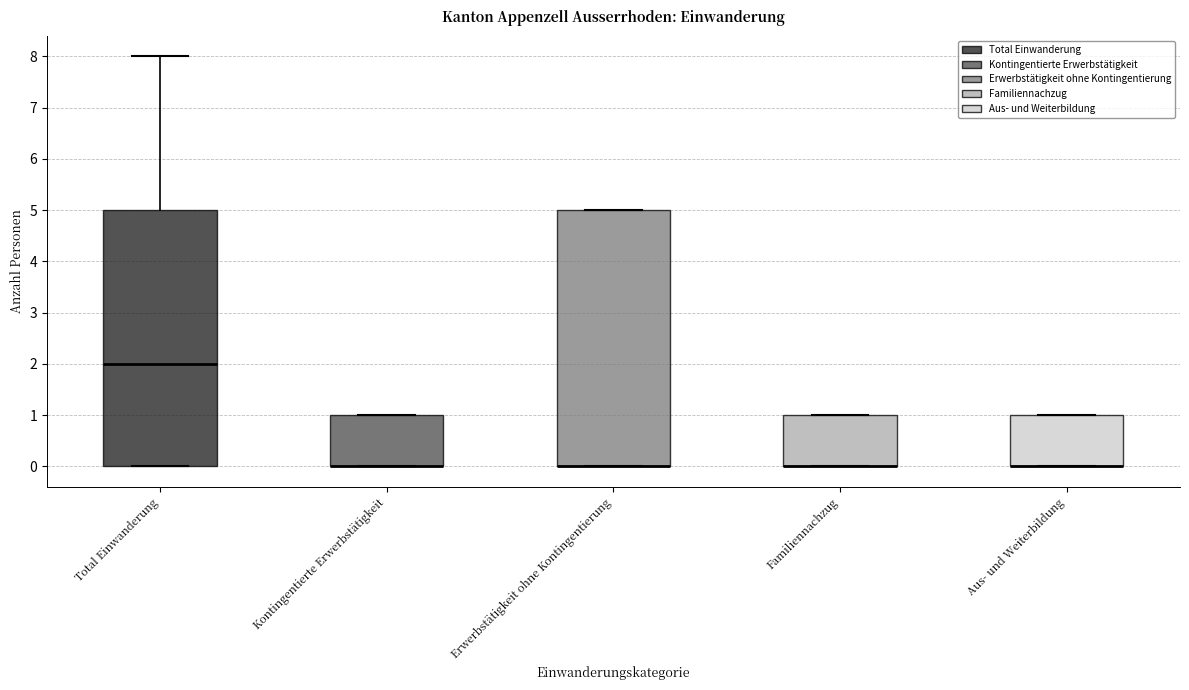

Reading left to right, read every box against the y-axis: the position of its median line, the range the box covers, and the ends of its whiskers. The values are not printed on the chart, so give them approximately, as read against the axis.

Total Einwanderung: median 2, box 0 to 5, whiskers 0 to 8
Kontingentierte Erwerbstätigkeit: median 0 (drawn on the box's lower edge), box 0 to 1, whiskers 0 to 1
Erwerbstätigkeit ohne Kontingentierung: median 0 (drawn on the box's lower edge), box 0 to 5, whiskers 0 to 5
Familiennachzug: median 0 (drawn on the box's lower edge), box 0 to 1, whiskers 0 to 1
Aus- und Weiterbildung: median 0 (drawn on the box's lower edge), box 0 to 1, whiskers 0 to 1